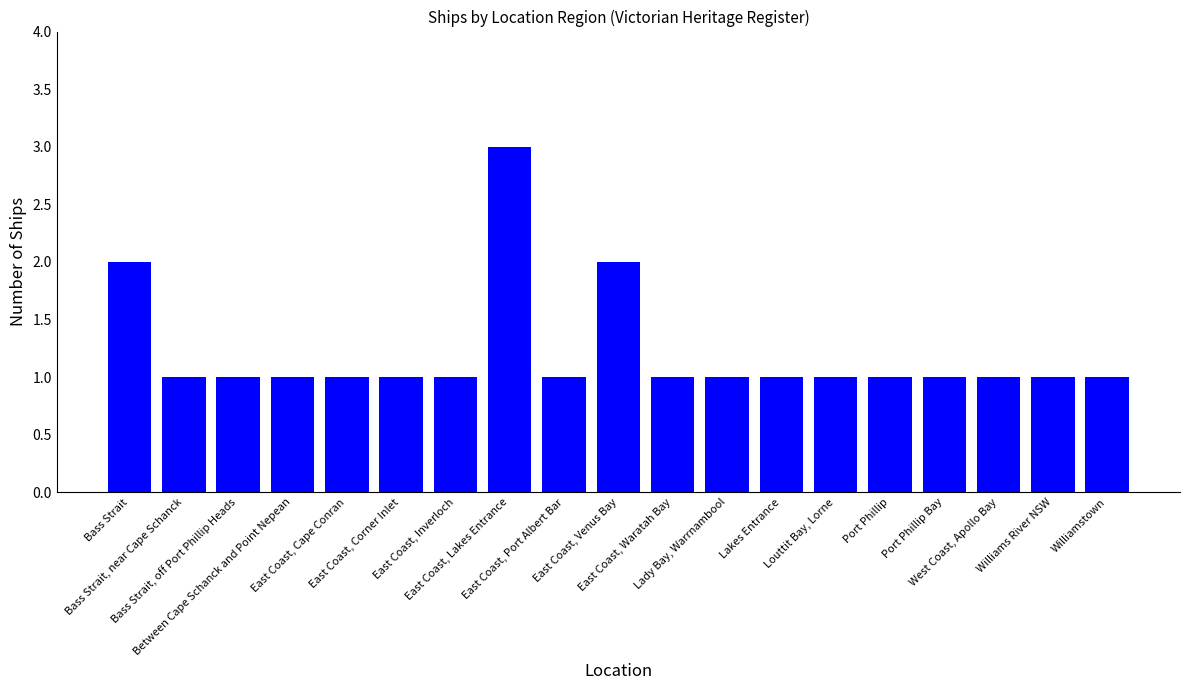

Are the bars horizontal?

No